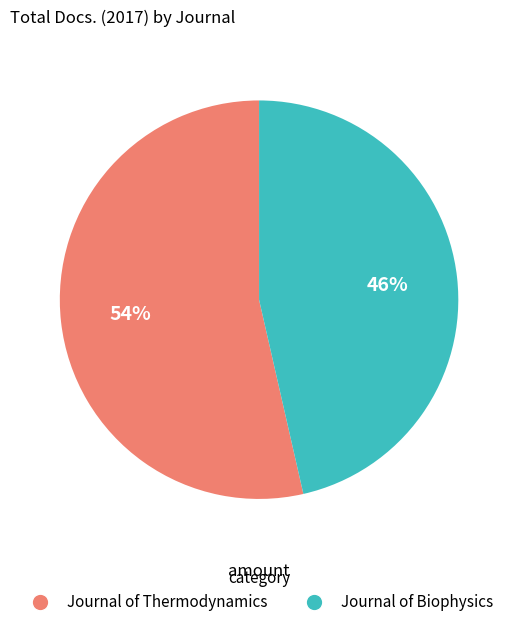

Rank the categories by value from highest to lowest.

Journal of Thermodynamics, Journal of Biophysics